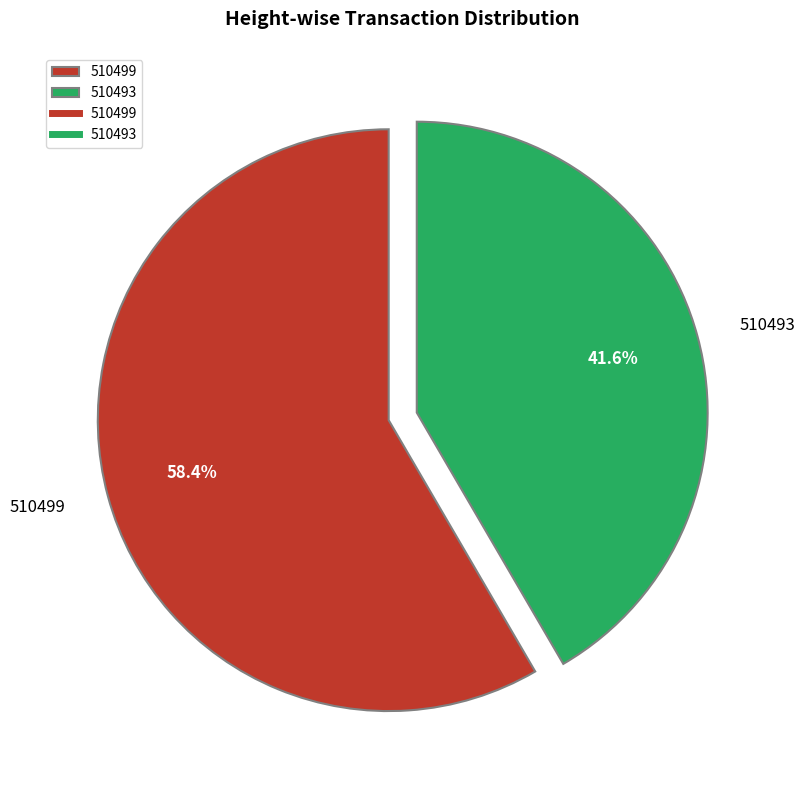

Which slice is the largest?

510499